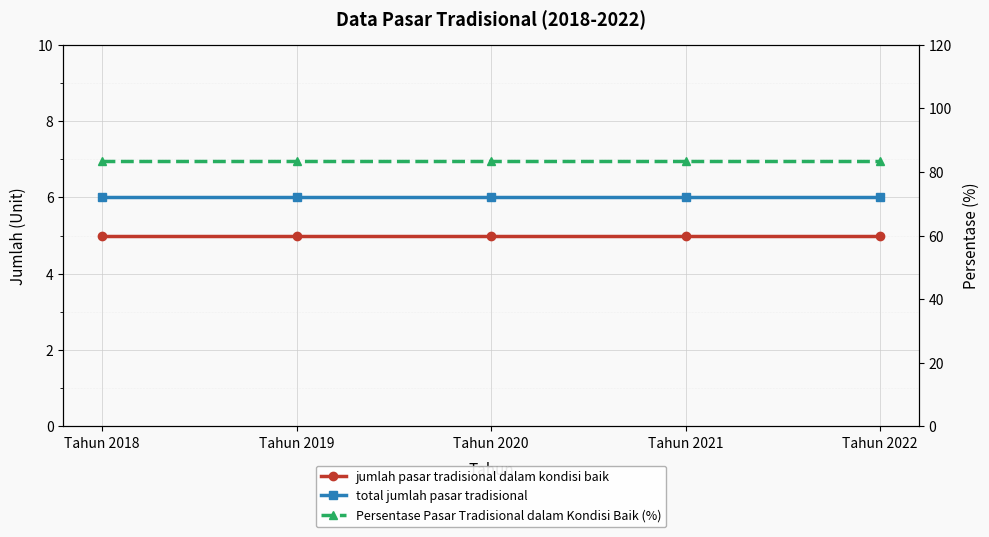

Is the value of Persentase Pasar Tradisional dalam Kondisi Baik (%) at Tahun 2018 greater than the value of jumlah pasar tradisional dalam kondisi baik at Tahun 2022?

Yes